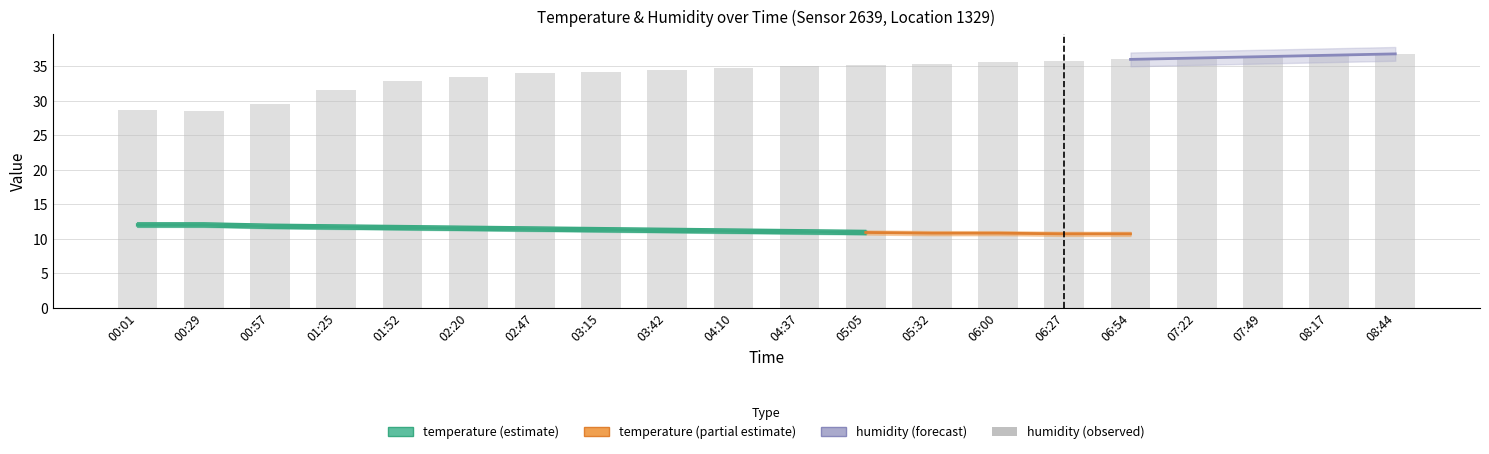

How many groups of bars are there?

20